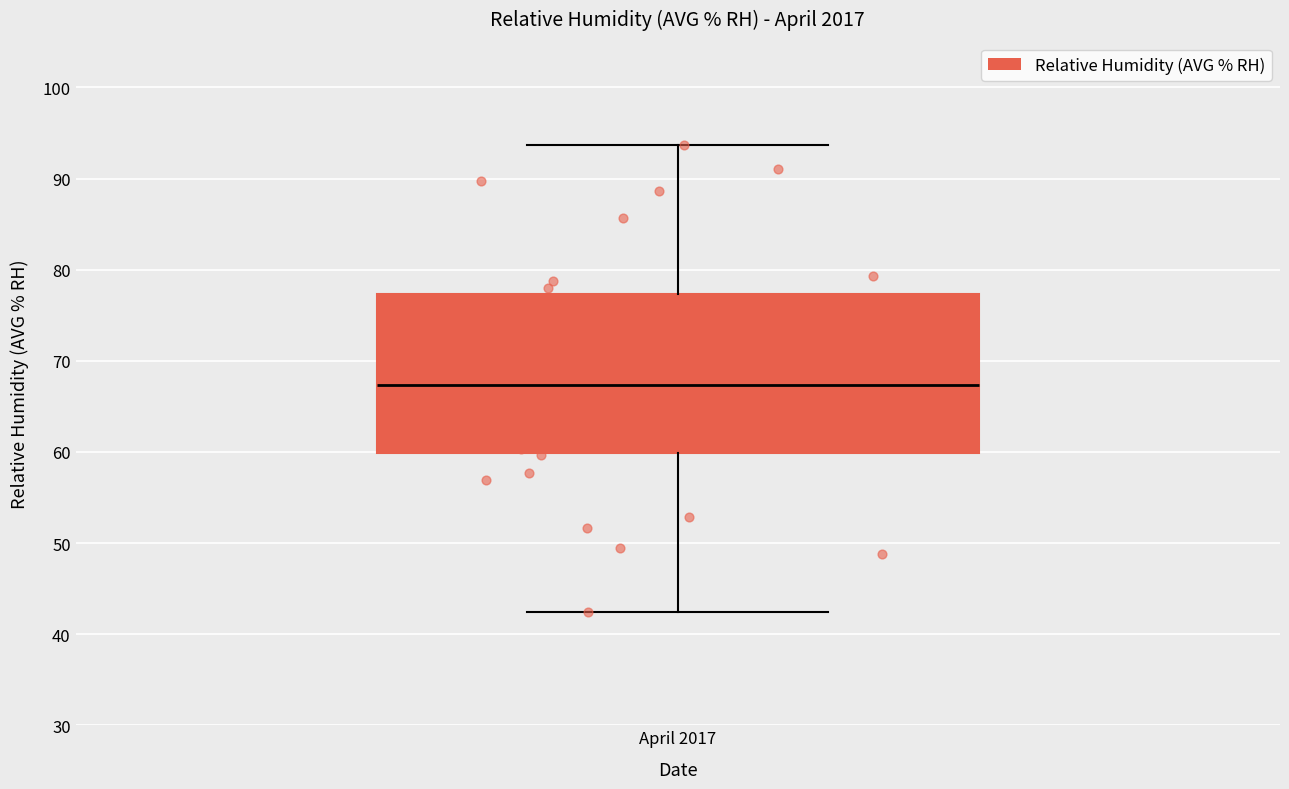

Read this box plot against the y-axis: the position of the median line, the range covered by the box, and the ends of both whiskers. The values are not printed on the chart, so give them approximately, as read against the axis.

median 67, box 60 to 77, whiskers 42 to 94